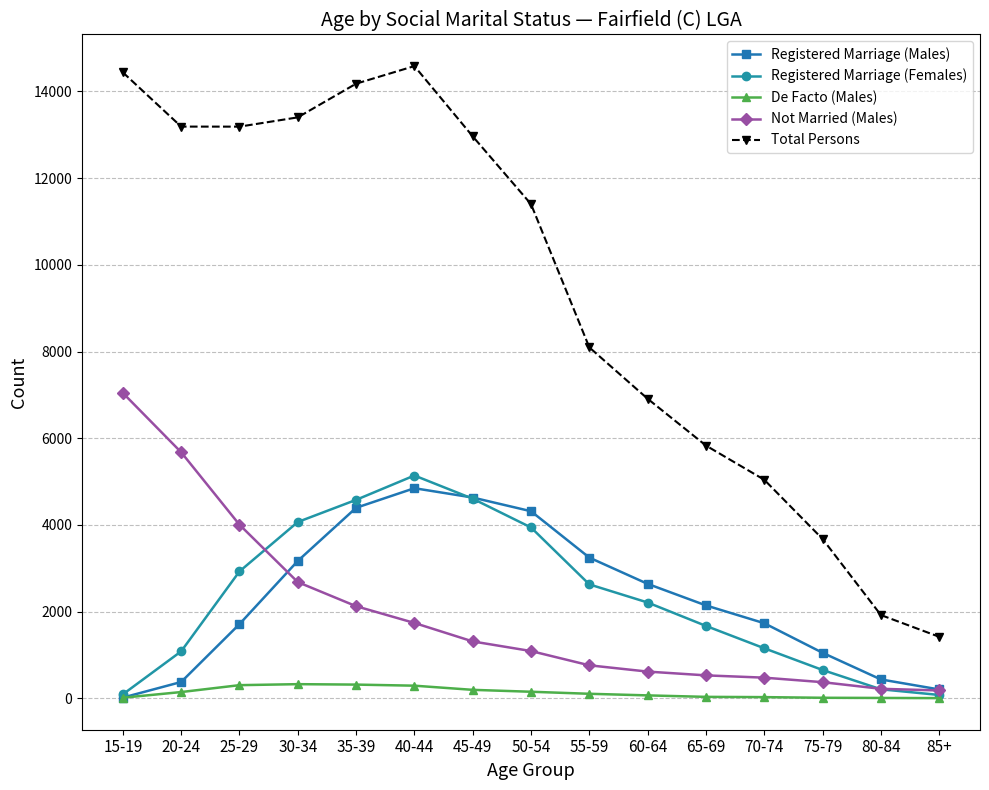

Is this an area chart (filled region under the line)?

No